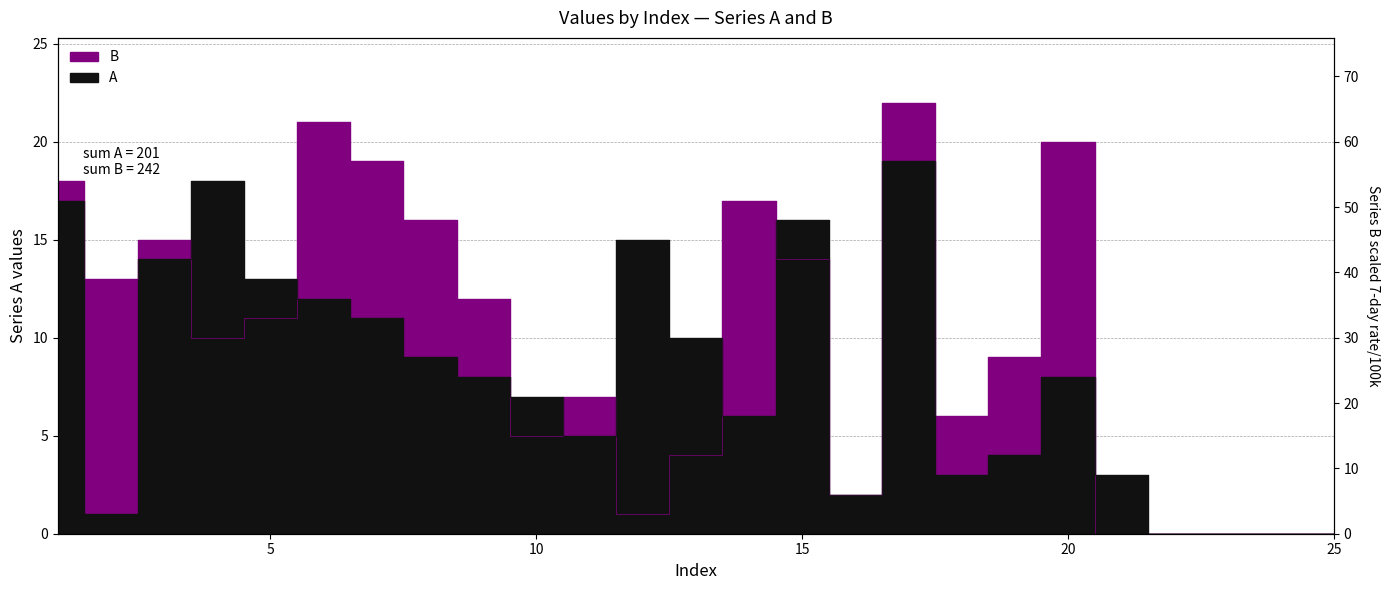

What value does the A series have at 10, to the nearest 5?

5